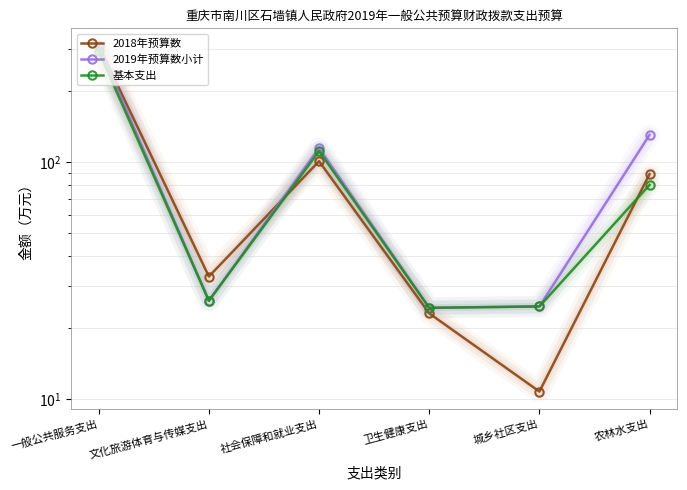

Between 社会保障和就业支出 and 卫生健康支出, which series saw the biggest shift?

2019年预算数小计